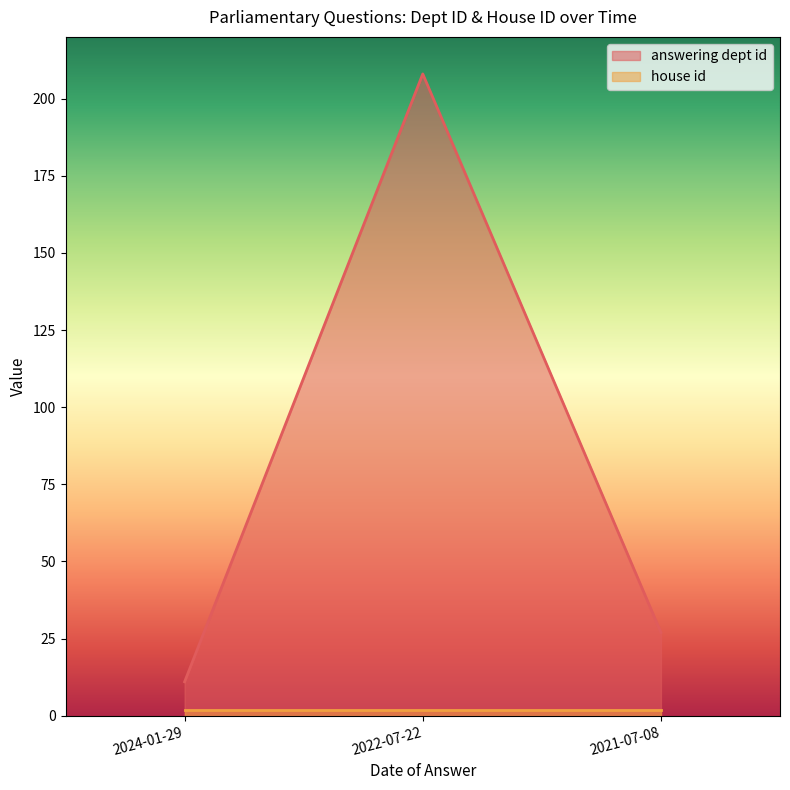

List the labels in order of value, largest first.

2022-07-22, 2021-07-08, 2024-01-29